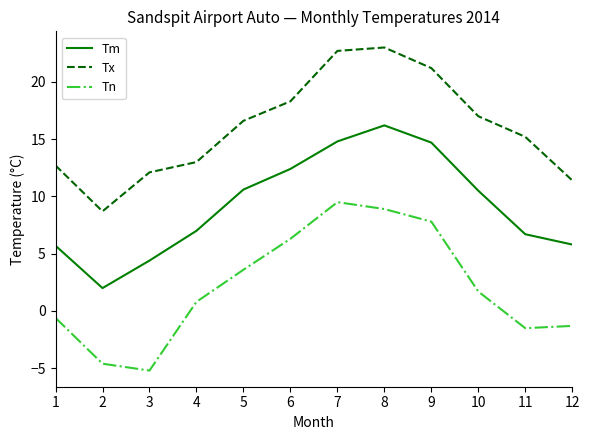

What are all the series names shown in the legend?

Tm, Tx, Tn